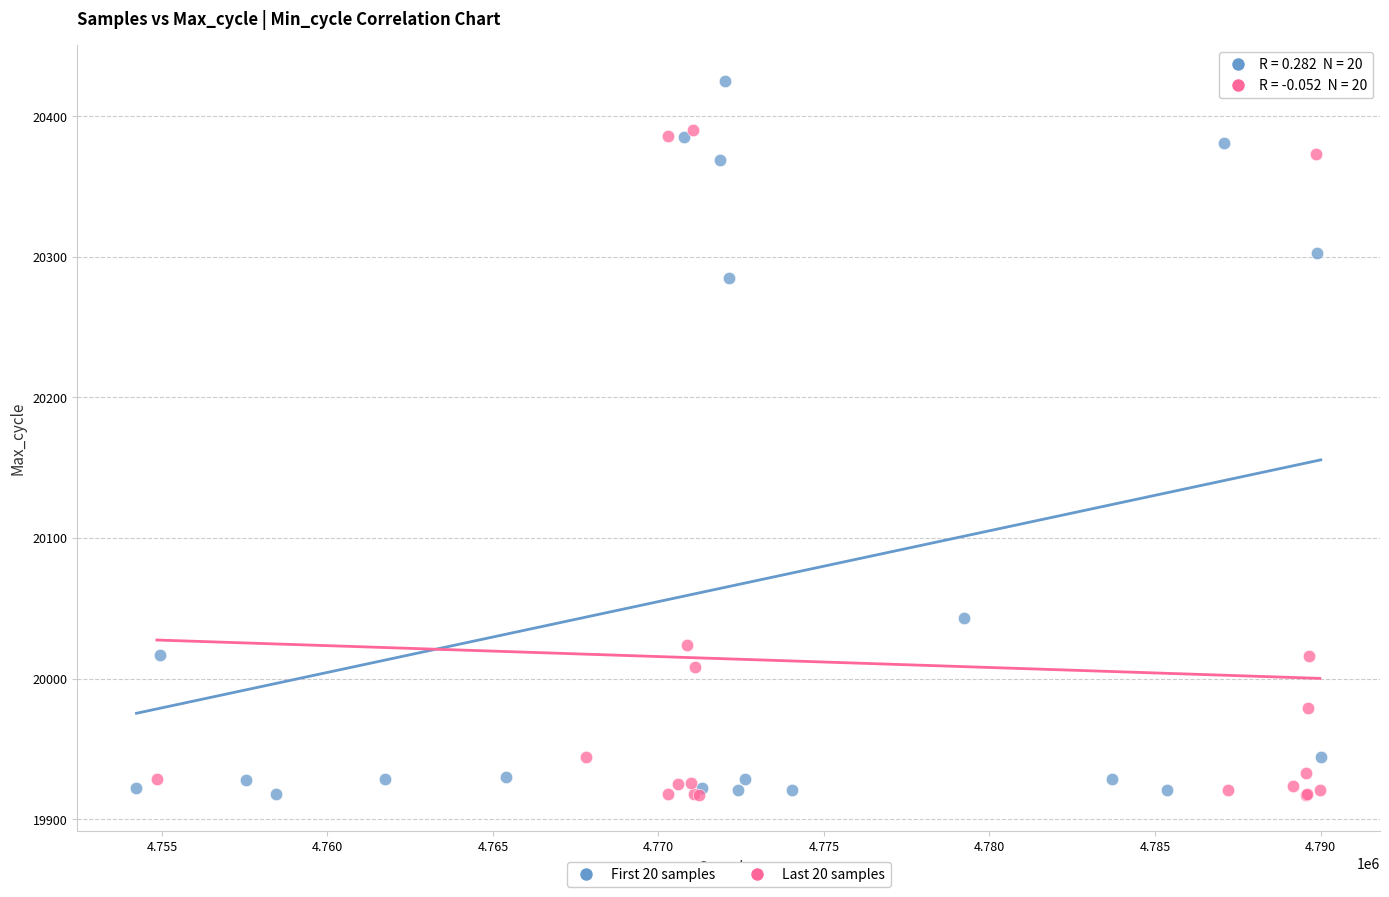

Which series reaches the maximum Y coordinate?

First 20 samples